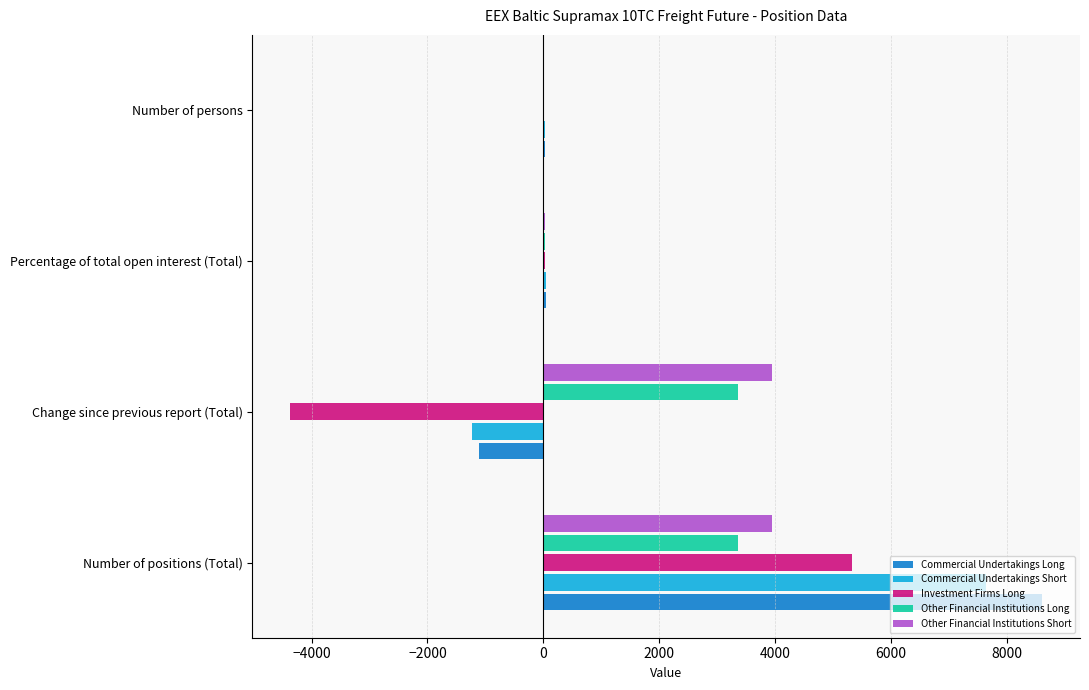

What is the highest value of the Other Financial Institutions Long series?

3366.2